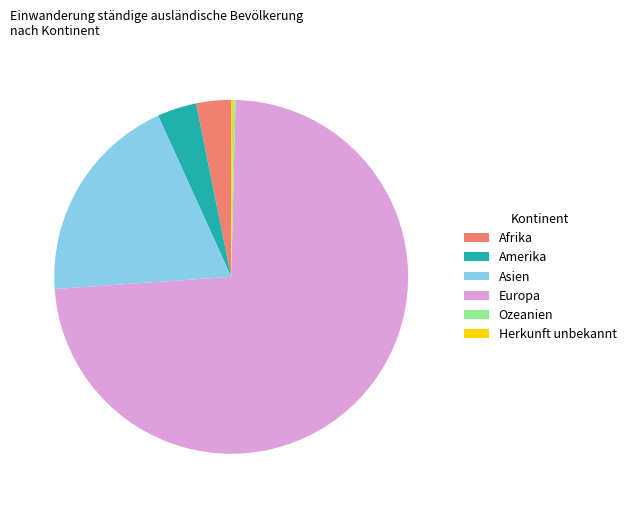

Is there any slice that represents more than half of the pie?

Yes